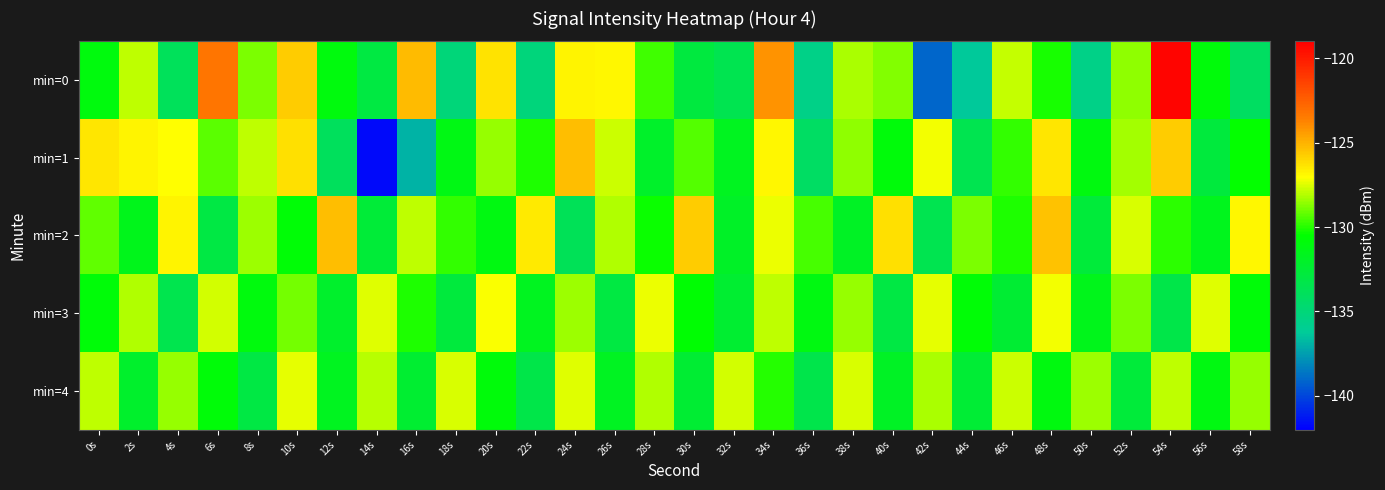

What is the greatest value displayed?

-119.3